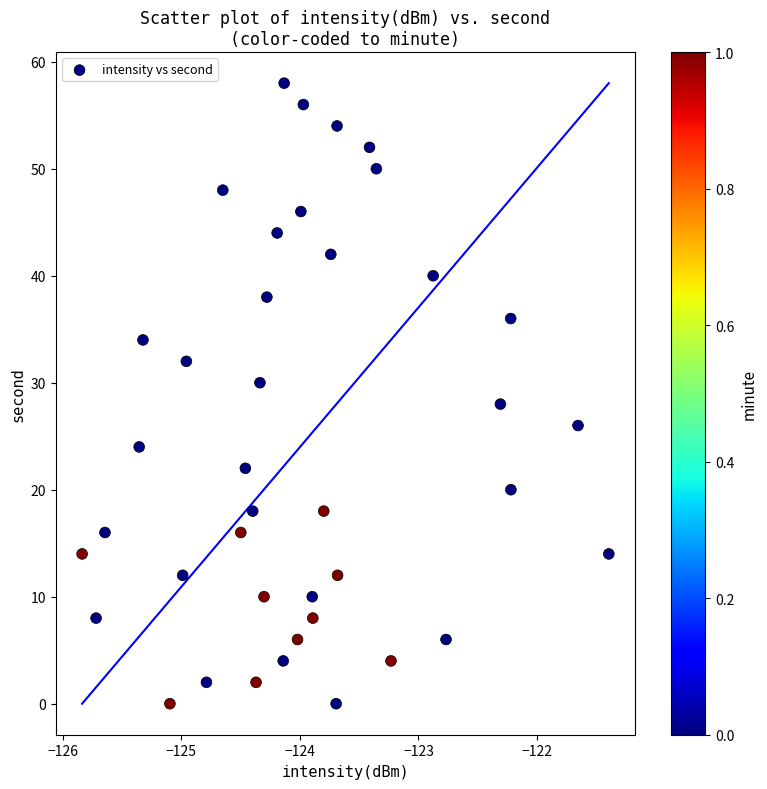

What is the range of Y values (max minus min)?

58